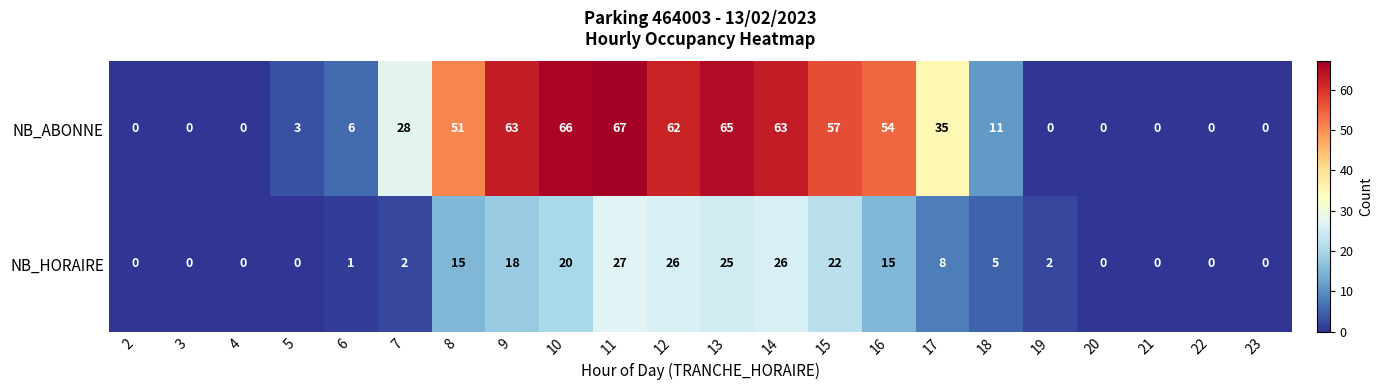

Which series has the widest spread of values?

NB_ABONNE